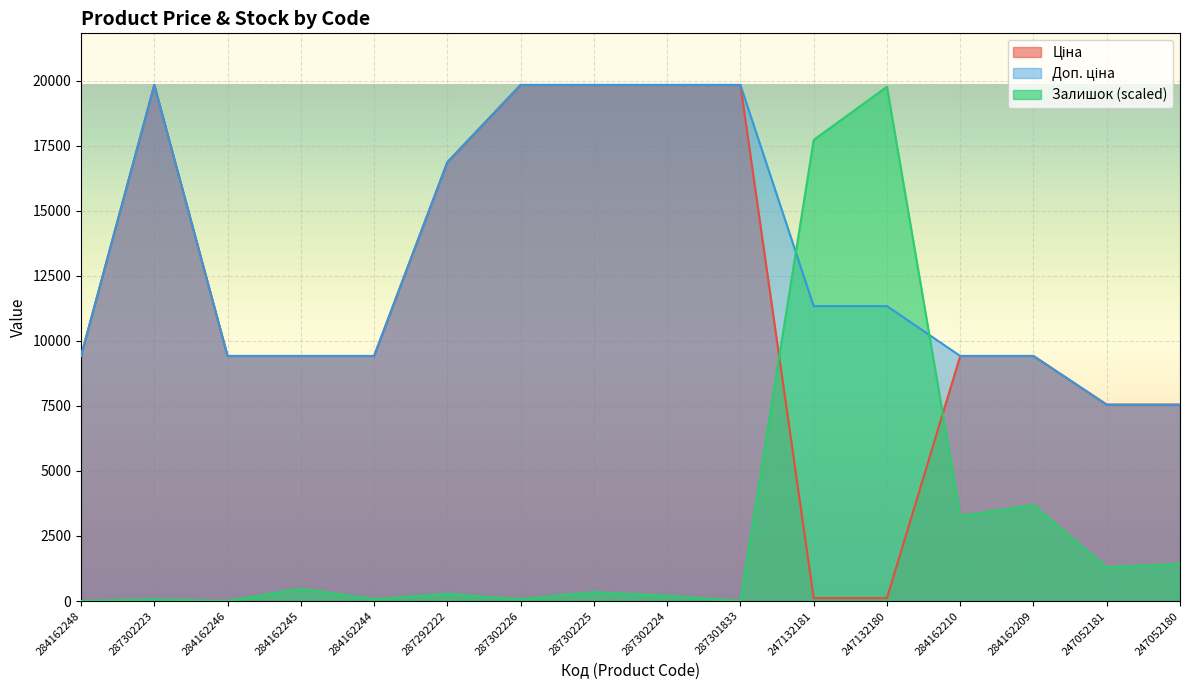

How many lines are shown in the chart?

3